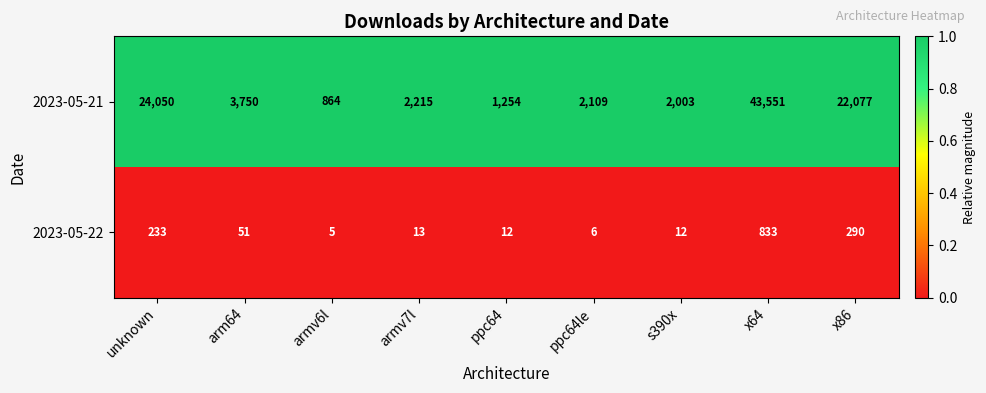

At which label does 2023-05-22 first exceed 13?

unknown